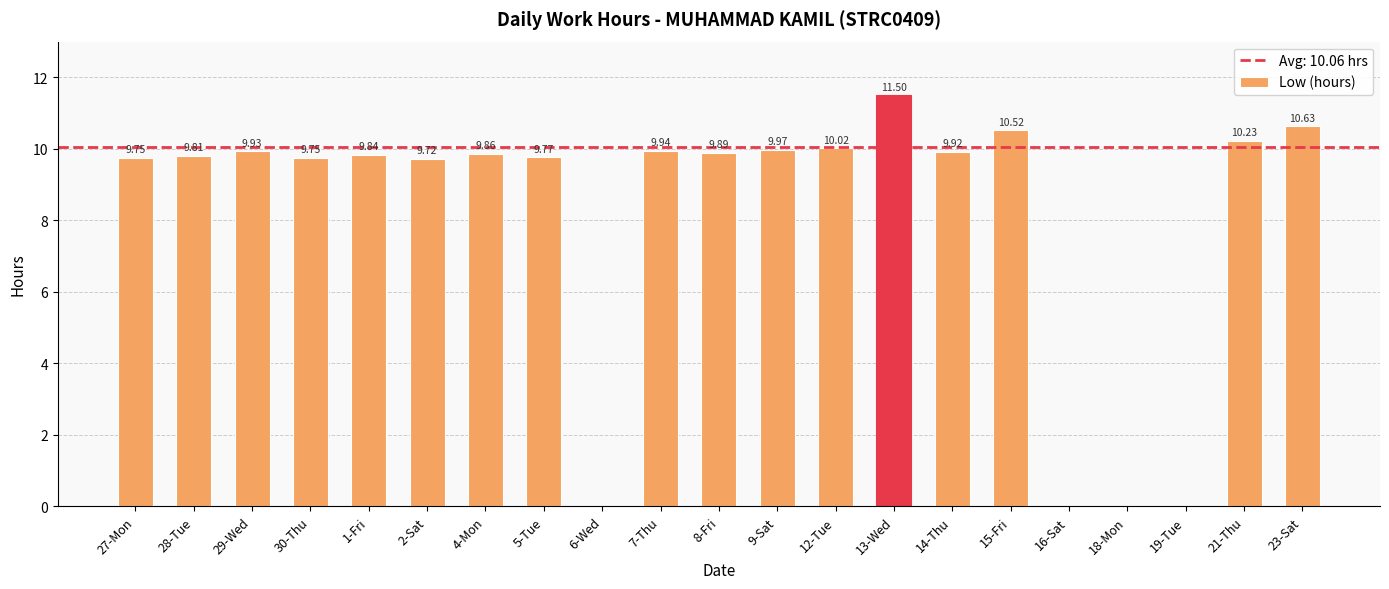

Is it true that the value at 14-Thu is 3.4?

False